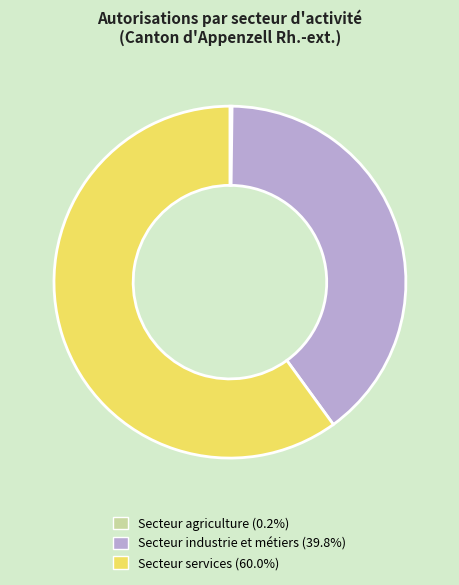

What is the largest slice in the pie chart?

Secteur services